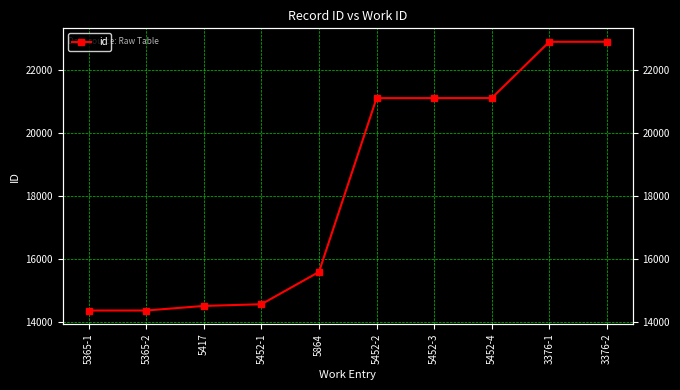

Where does the data first go above 21105?

5452-3